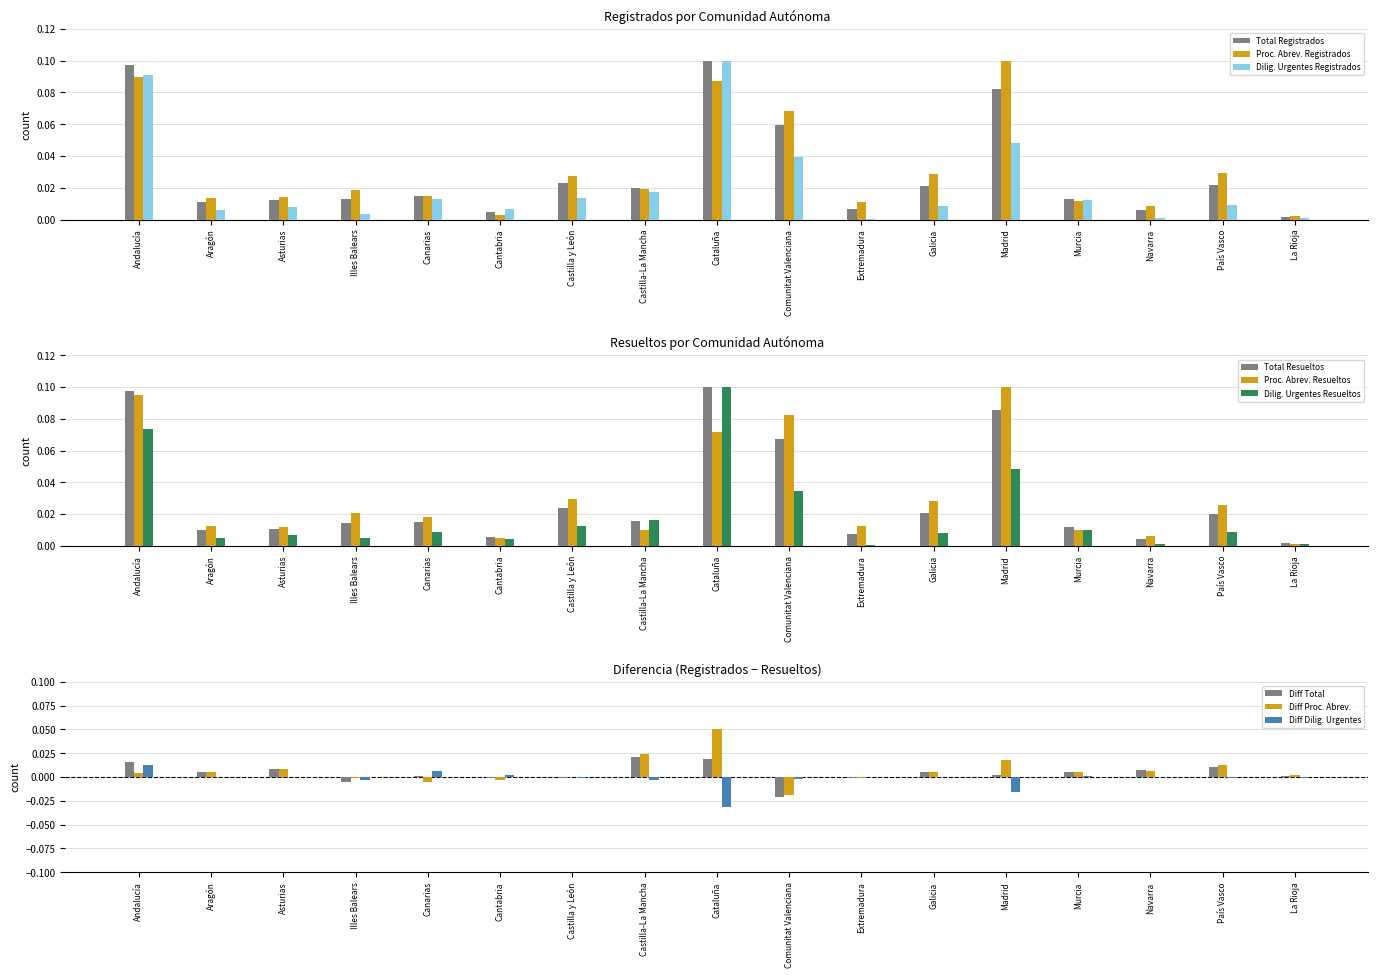

Is it true that Diff Total equals -0.0 at Cantabria?

True